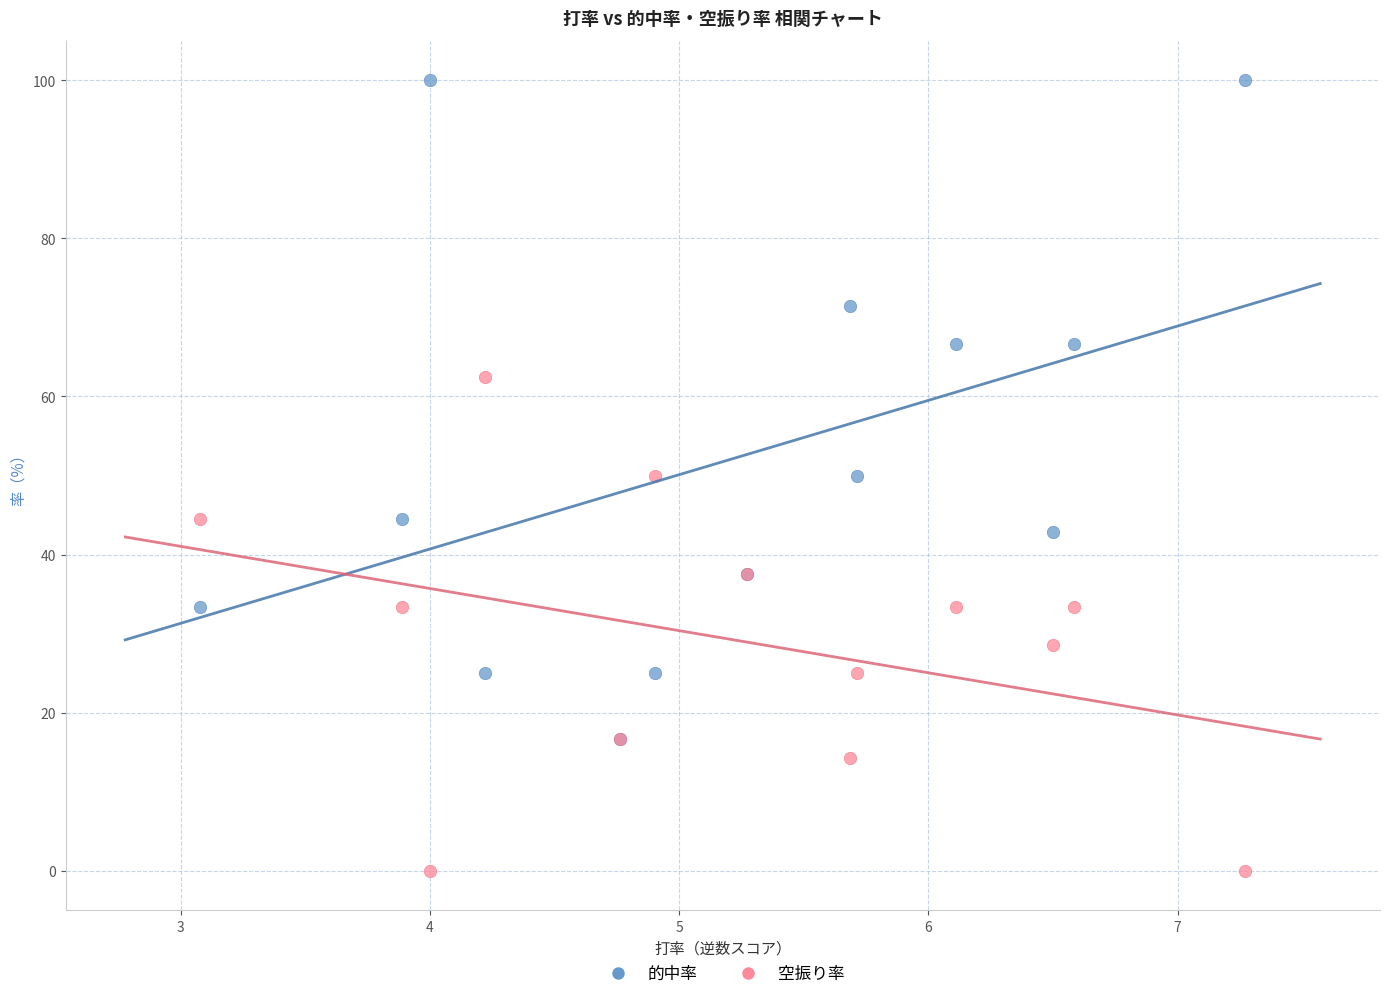

What are all the series names shown in the legend?

的中率, 空振り率